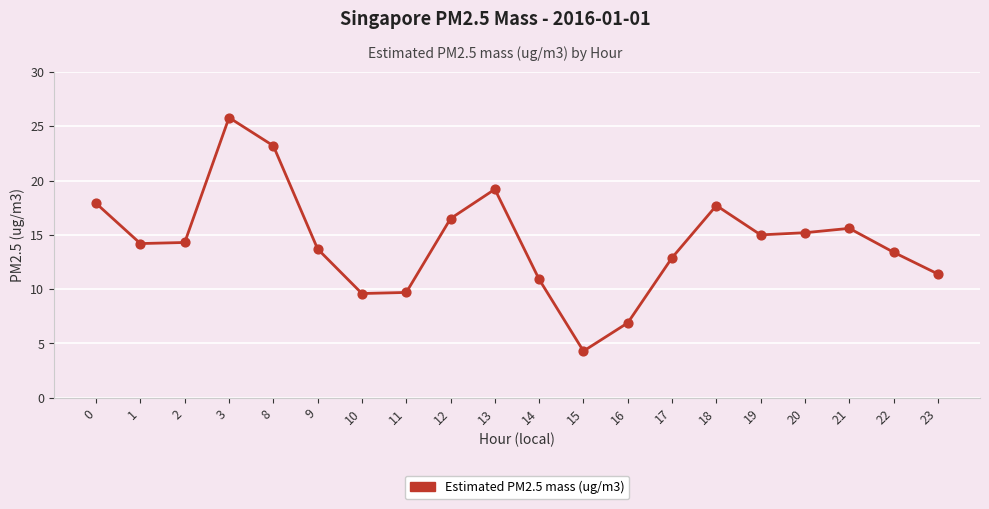

Which has a higher value, 23 or 20?

20